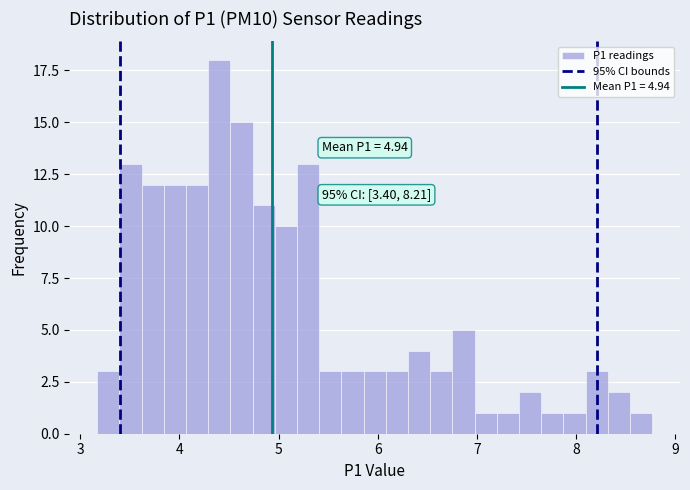

Around what value on the x-axis is the tallest bar? Give the approximate position of its centre, as read against the axis.

4.4